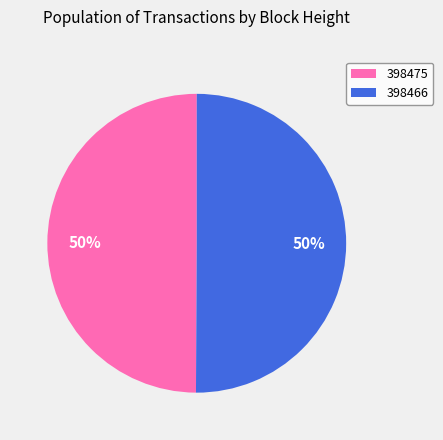

What is the ratio of the value at 398466 to the value at 398475?

1.0